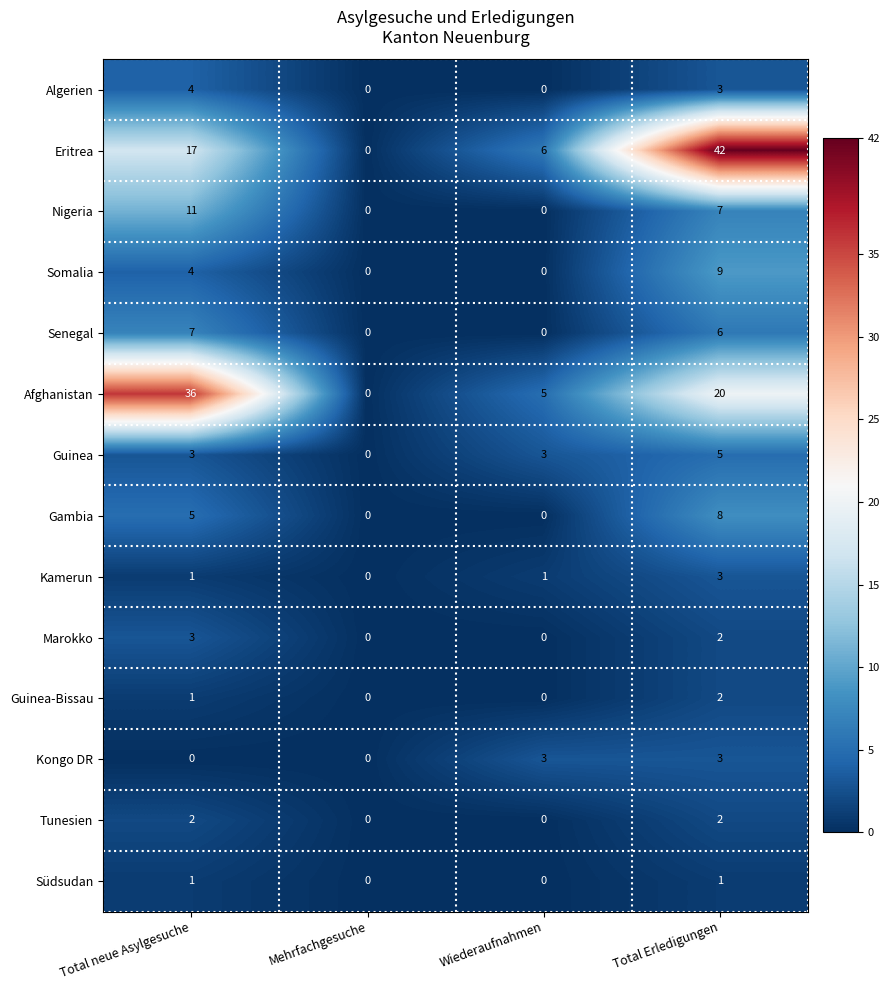

How many distinct data groups are displayed?

14